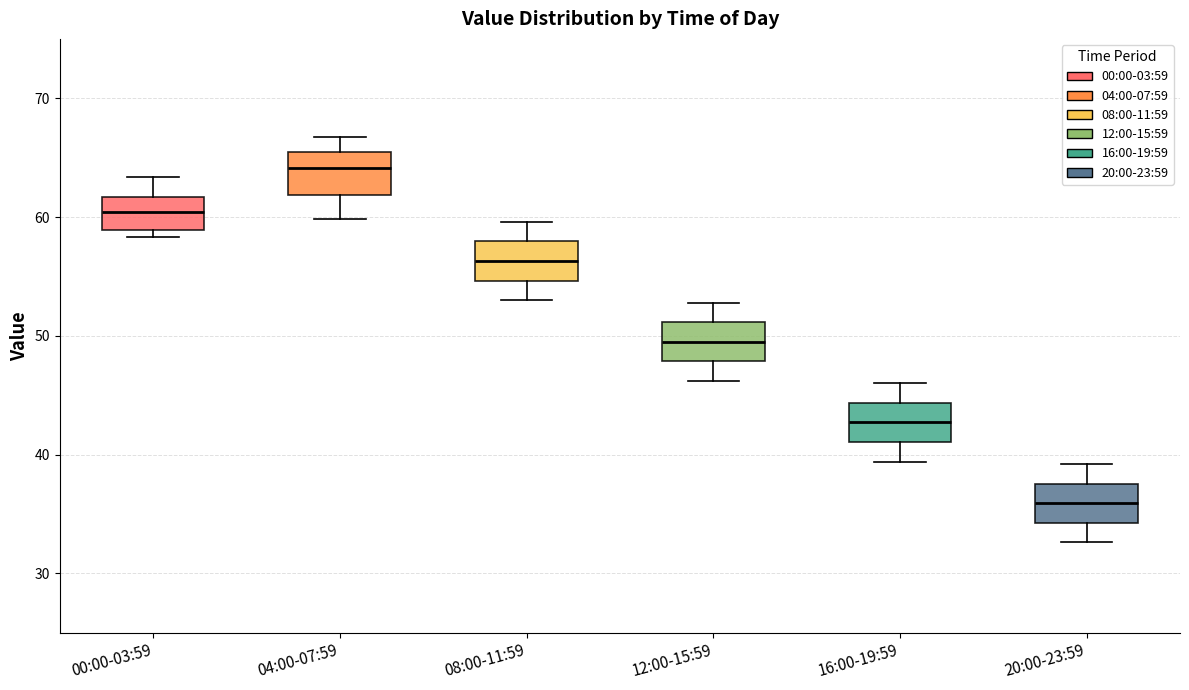

Which box's median line is the lowest?

20:00-23:59